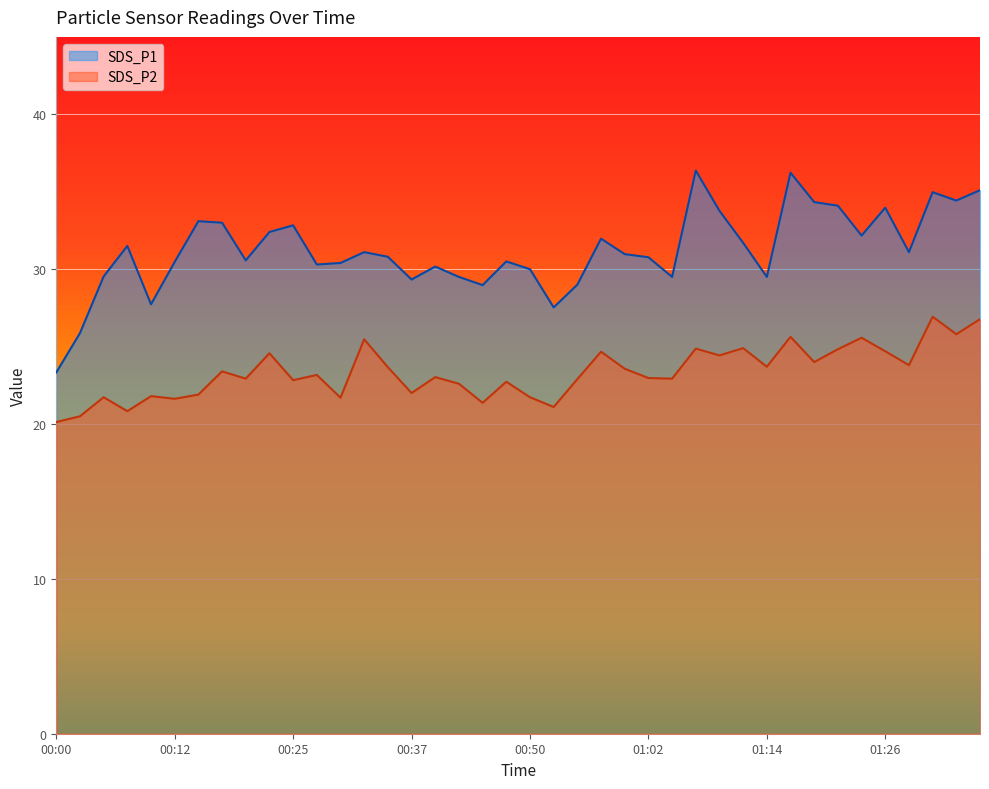

What is the average value of the SDS_P1 series?

31.2